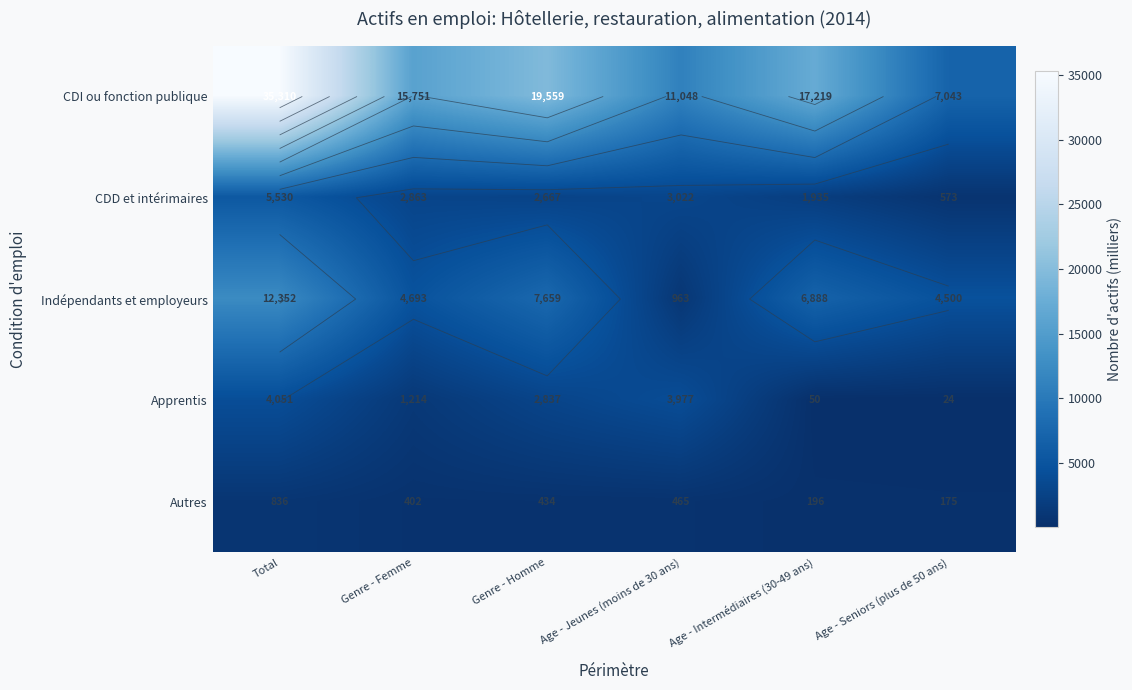

Rank the categories by Autres value from lowest to highest.

Age - Seniors (plus de 50 ans), Age - Intermédiaires (30-49 ans), Genre - Femme, Genre - Homme, Age - Jeunes (moins de 30 ans), Total